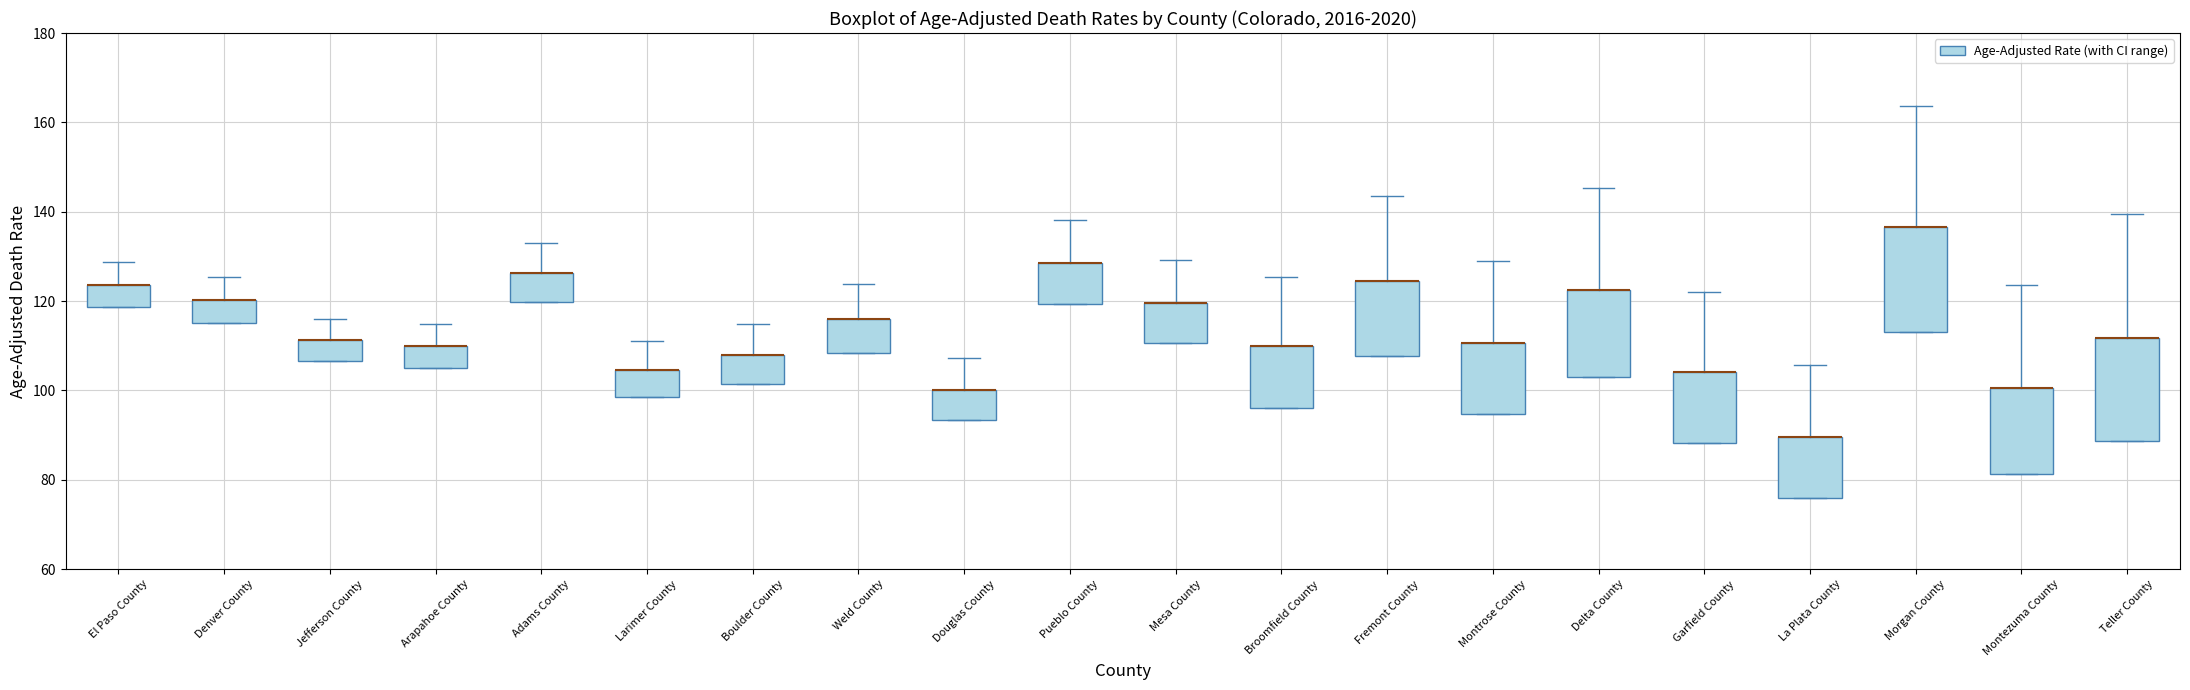

Where is the lower edge of the box for Arapahoe County on the y-axis? The values are not printed on the chart, so give them approximately, as read against the axis.

106